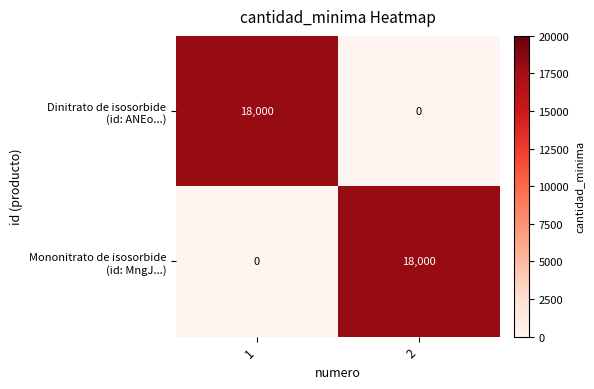

What is the greatest value displayed?

18000